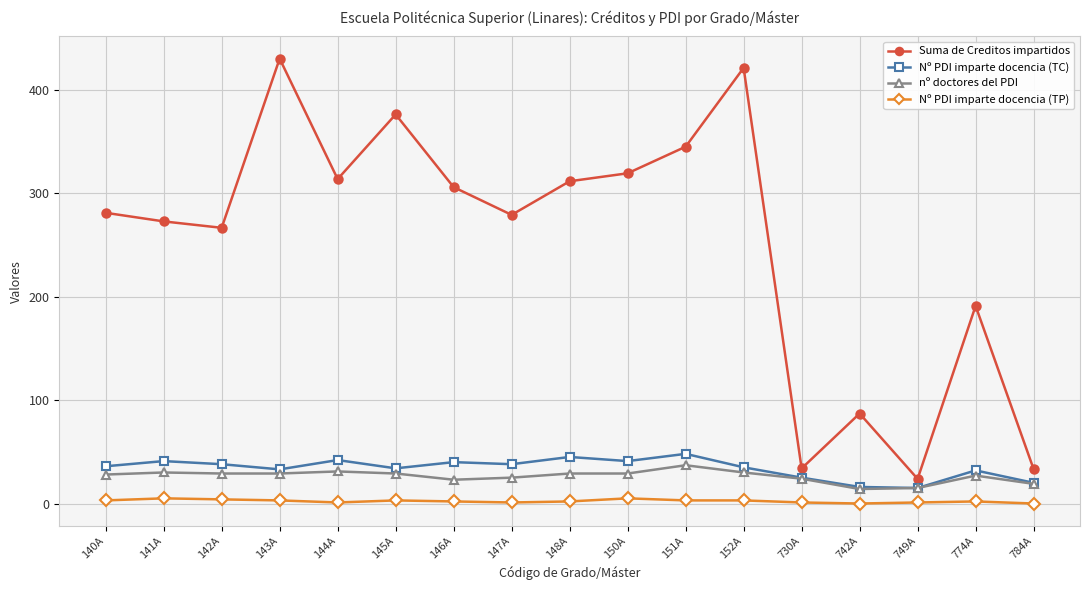

What is the minimum value for Nº PDI imparte docencia (TC)?

15.0